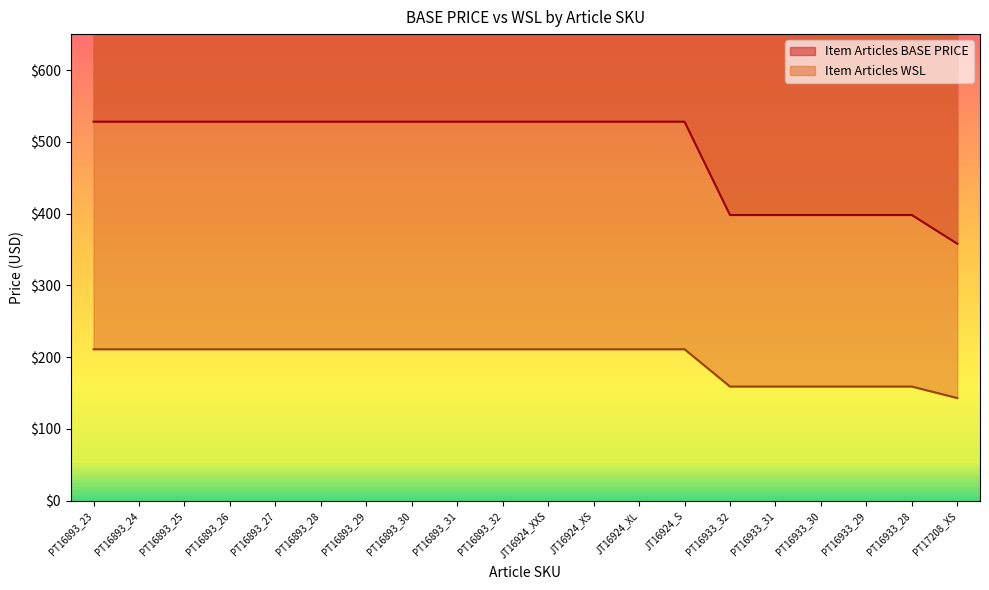

What are all the series names shown in the legend?

Item Articles BASE PRICE, Item Articles WSL